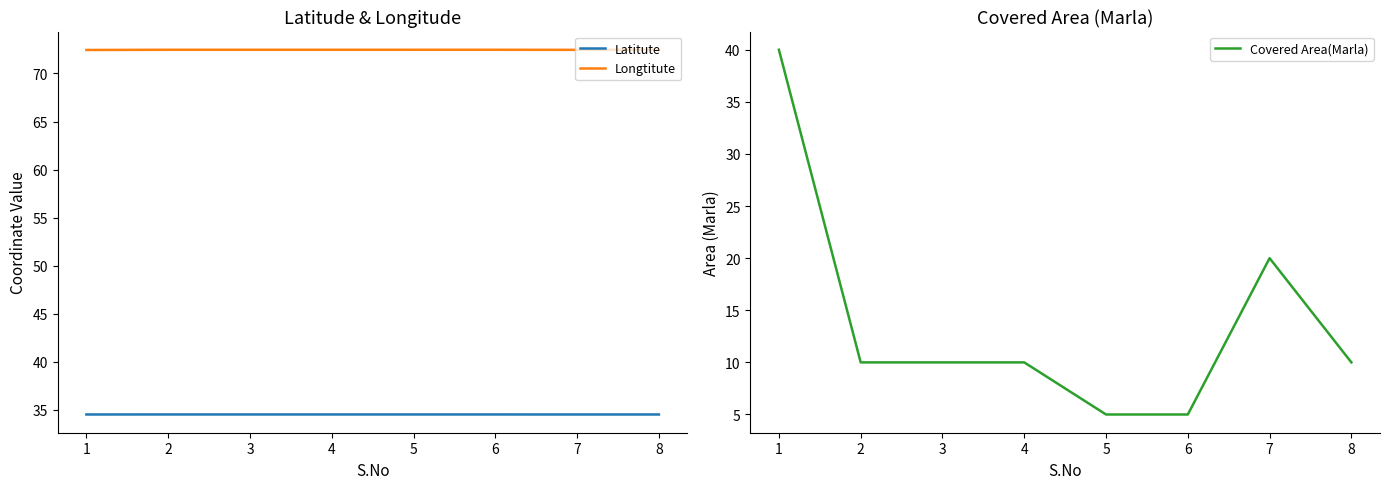

What is the average value of the Longtitute series?

72.5